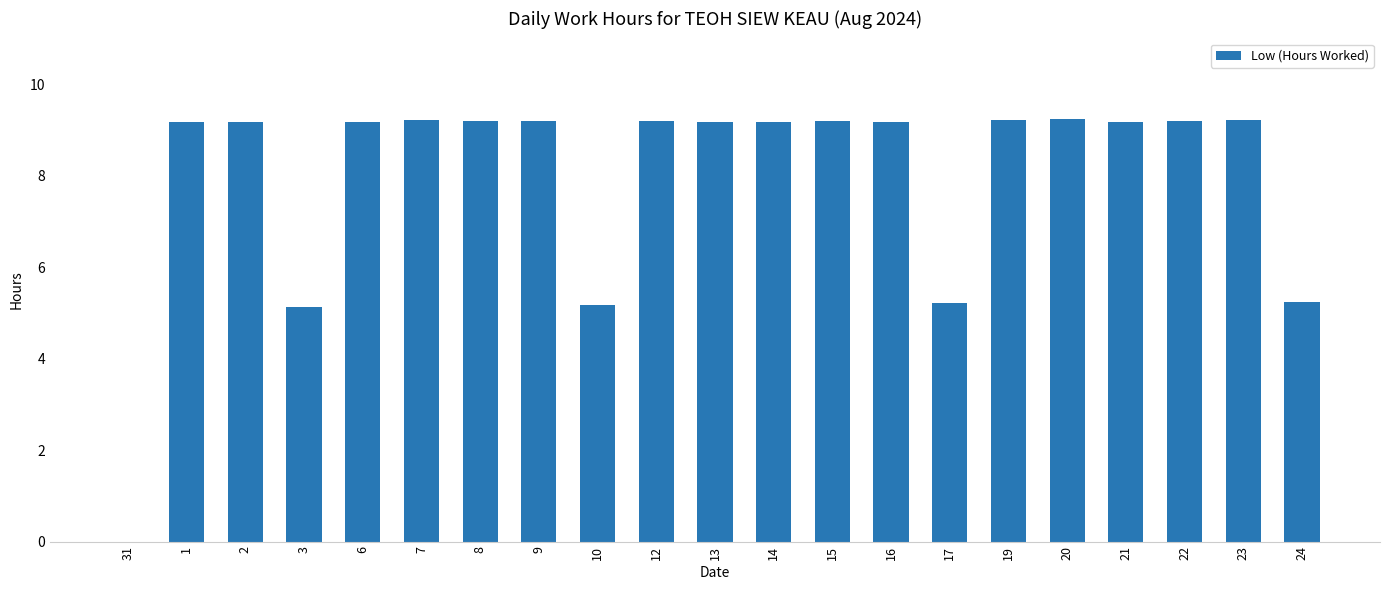

What is the ratio of the value at 2 to the value at 1?

1.0